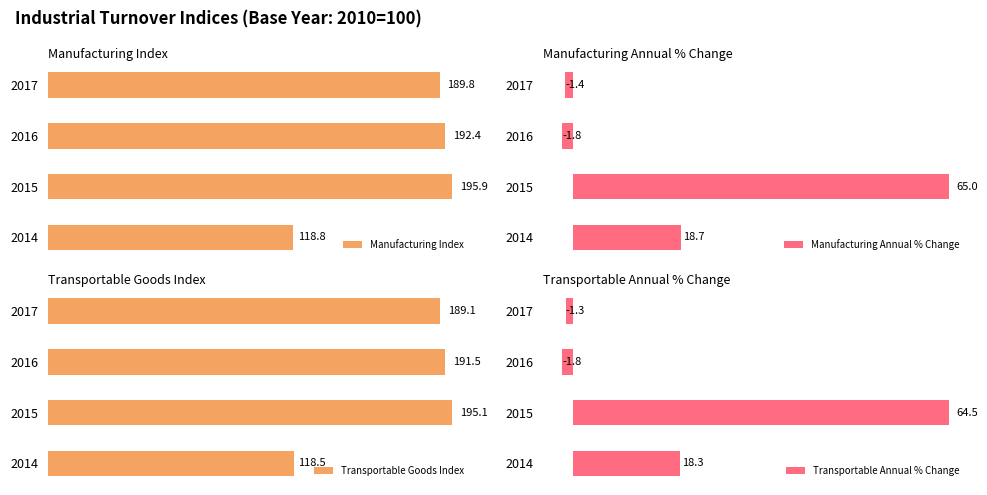

List the labels in order of Manufacturing Index value, smallest first.

2014, 2017, 2016, 2015